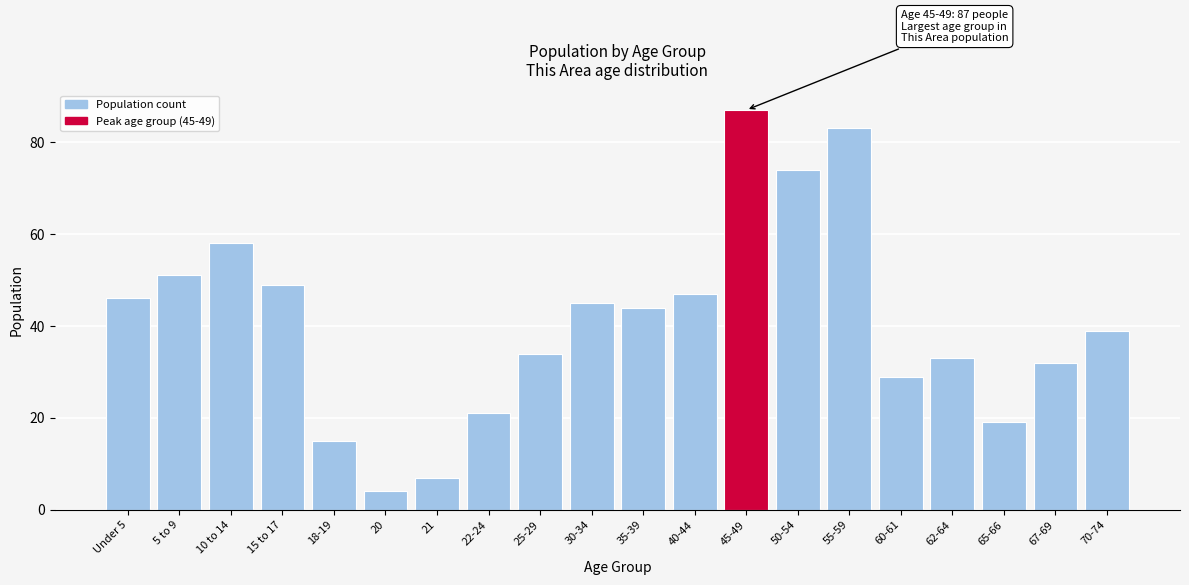

Reading left to right, transcribe all the data shown in this chart.

Under 5=46	5 to 9=51	10 to 14=58	15 to 17=49	18-19=15	20=4	21=7	22-24=21	25-29=34	30-34=45	35-39=44	40-44=47	45-49=87	50-54=74	55-59=83	60-61=29	62-64=33	65-66=19	67-69=32	70-74=39